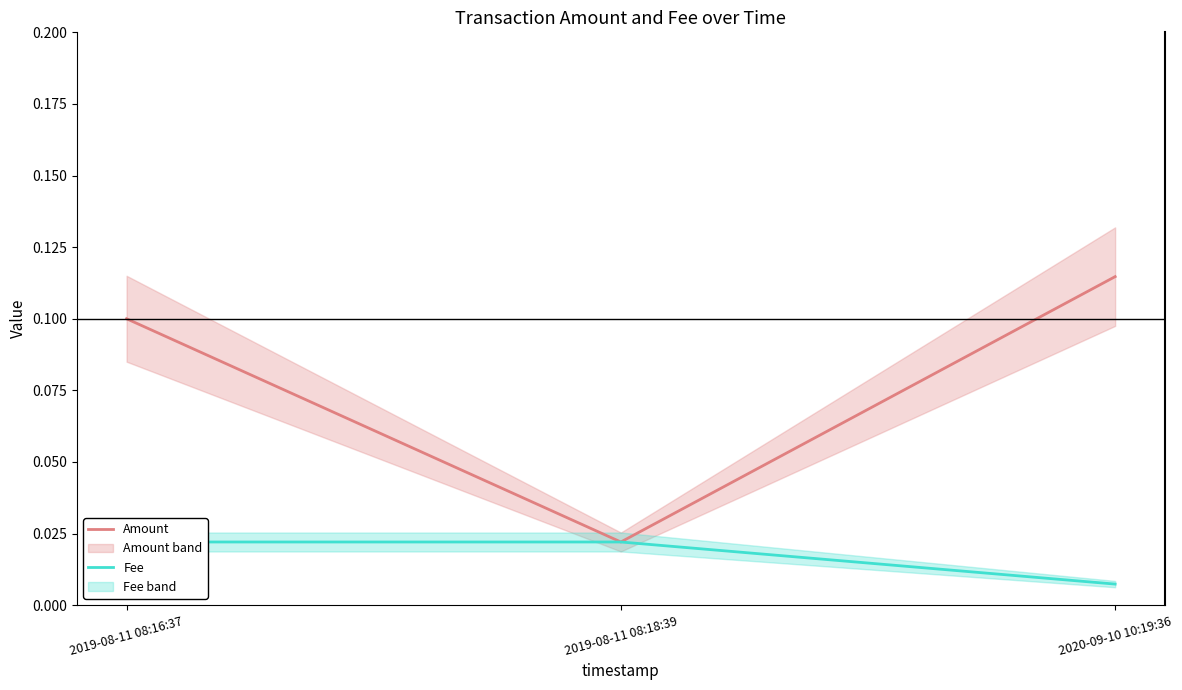

What is the label of the 3rd point from the left?

2020-09-10 10:19:36